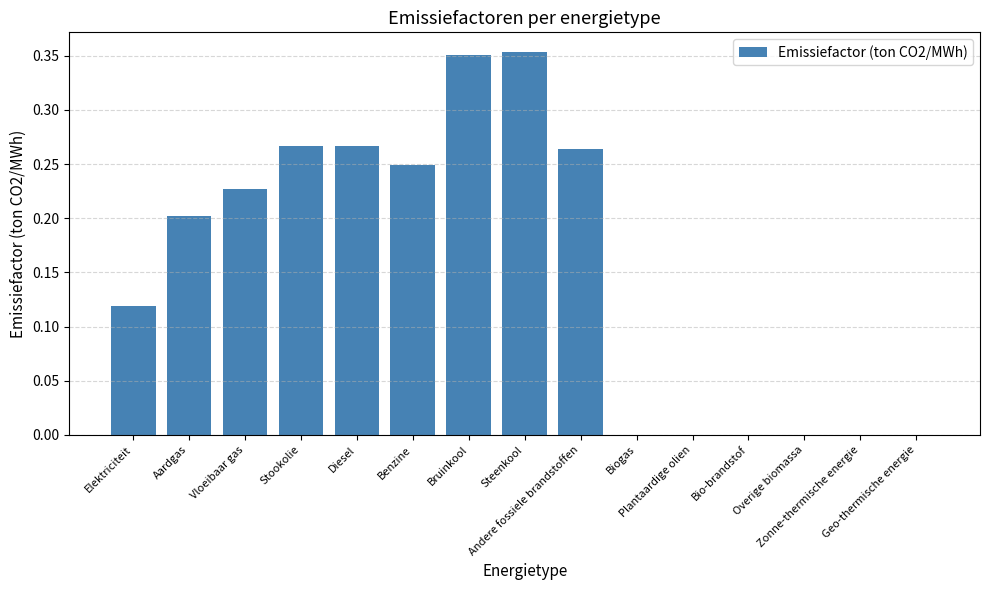

What is the sum of all values?

2.3